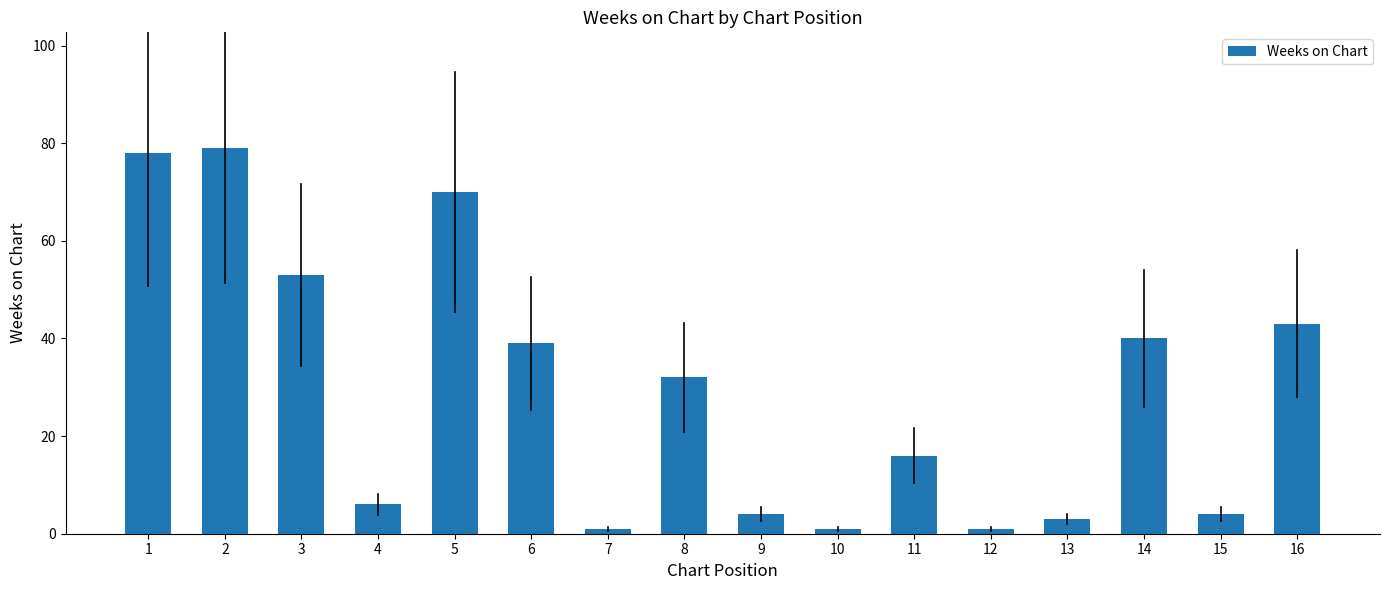

What is the value of the 7th bar from the left?

1